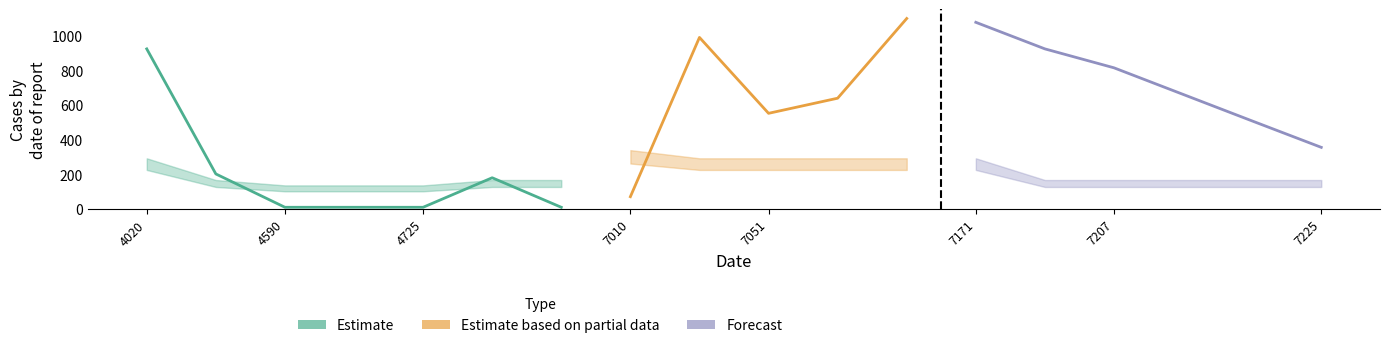

Reading left to right, transcribe all the data shown in this chart.

DR: 4020=922	4525=202	4590=10	4710=10	4725=10	4830=180	4831=10	7010=71	7050=988	7051=551	7090=638	7170=1097	7171=1075	7206=922	7207=813	7220=660	7224=507	7225=355
NG: 4020=225	4525=127	4590=102	4710=102	4725=102	4830=127	4831=127	7010=262	7050=225	7051=225	7090=225	7170=225	7171=225	7206=127	7207=127	7220=127	7224=127	7225=127
TG: 4020=292	4525=167	4590=136	4710=136	4725=136	4830=167	4831=167	7010=339	7050=292	7051=292	7090=292	7170=292	7171=292	7206=167	7207=167	7220=167	7224=167	7225=167